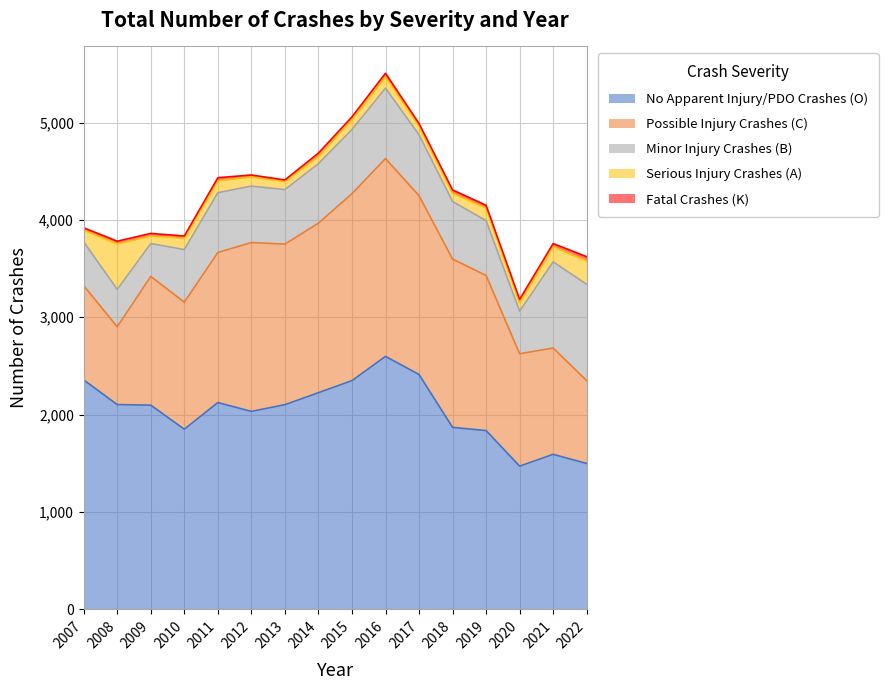

What is the difference between the Serious Injury Crashes (A) values at 2017 and 2011?

33